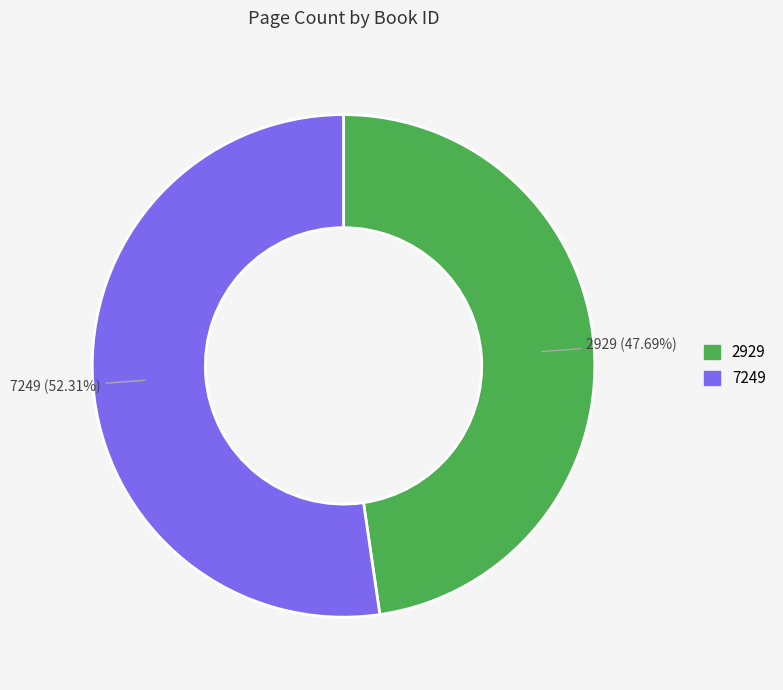

Which category has the smallest portion of the pie?

2929